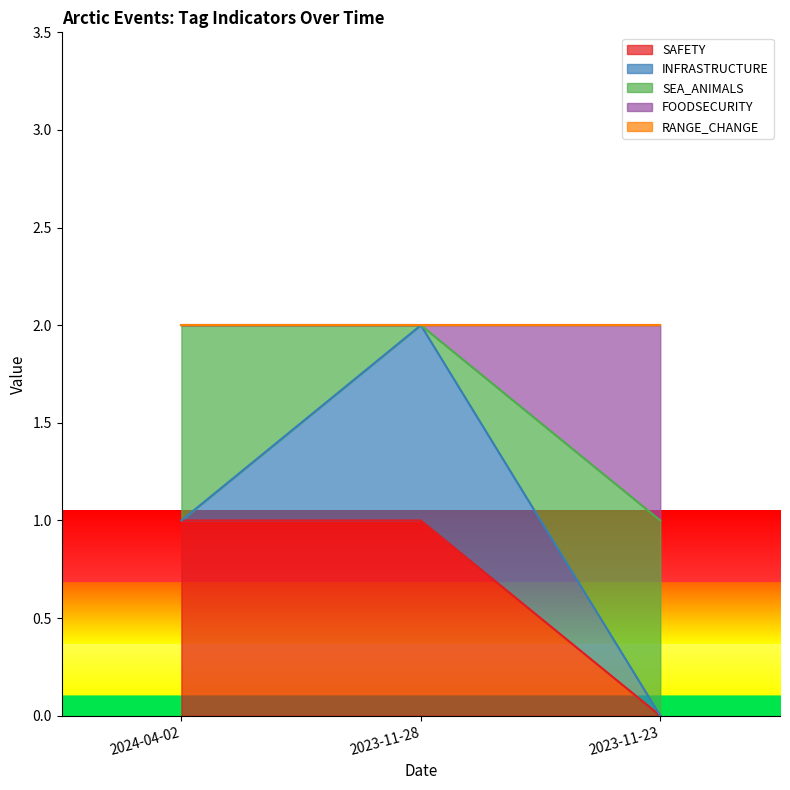

How many lines are shown in the chart?

5